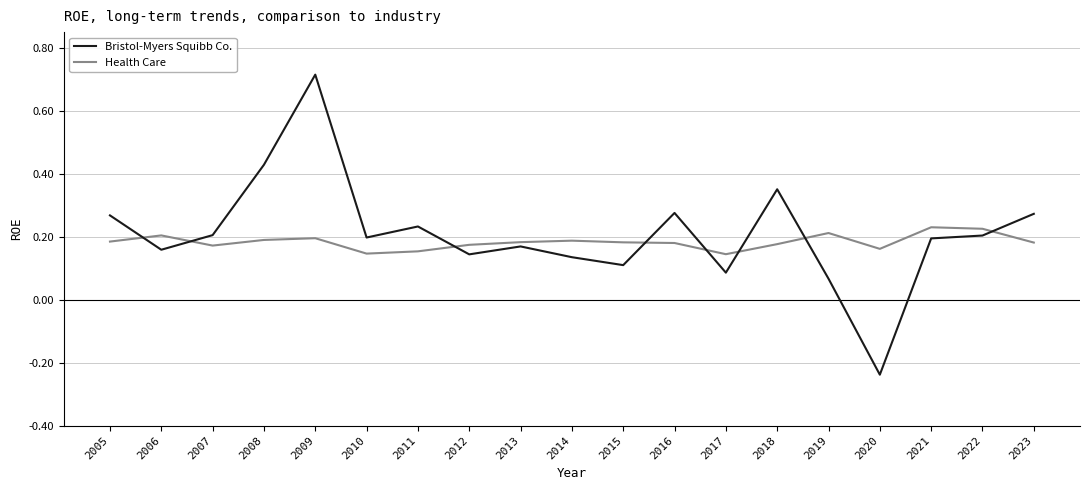

Is it true that Bristol-Myers Squibb Co. equals 0.1 at 2010?

False